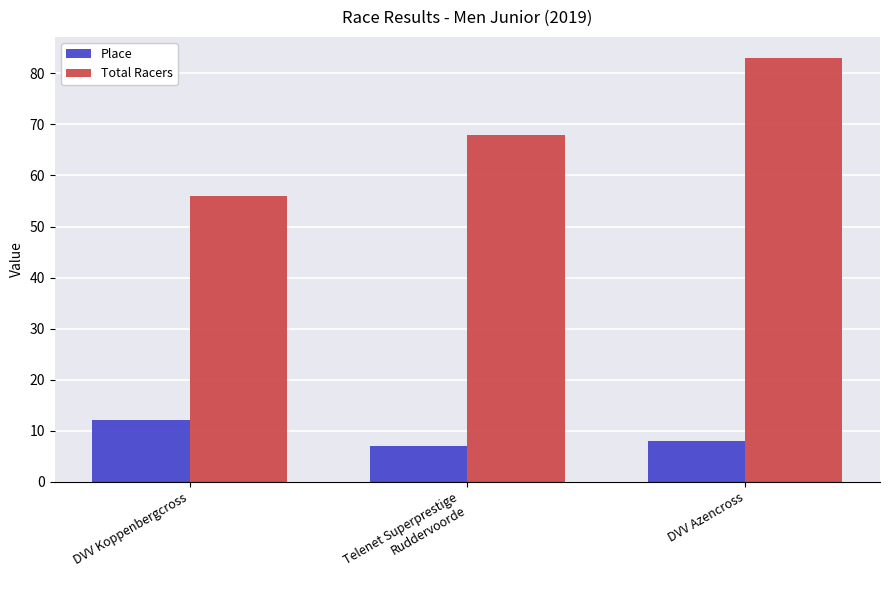

At which category is the sum across all series the highest?

DVV Azencross